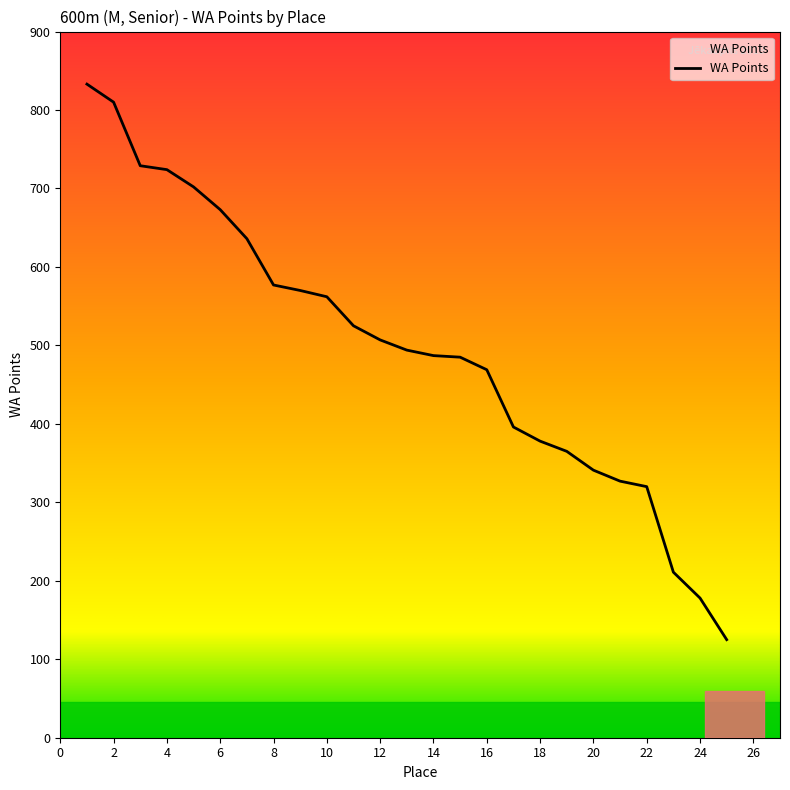

What is the maximum value shown in the chart?

833